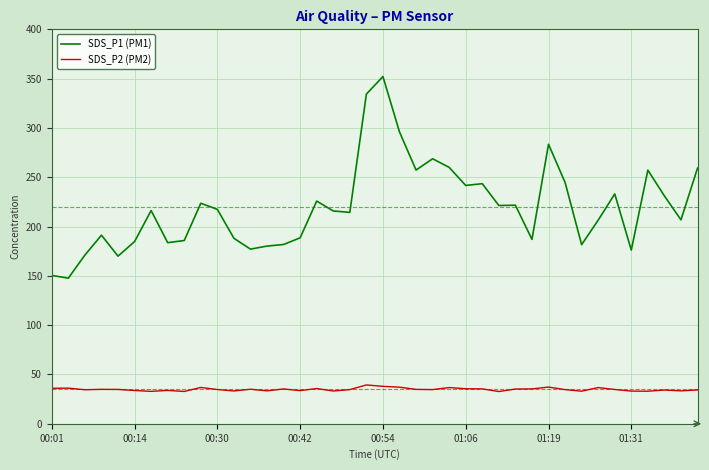

Which series has the largest range (max minus min)?

SDS_P1 (PM1)